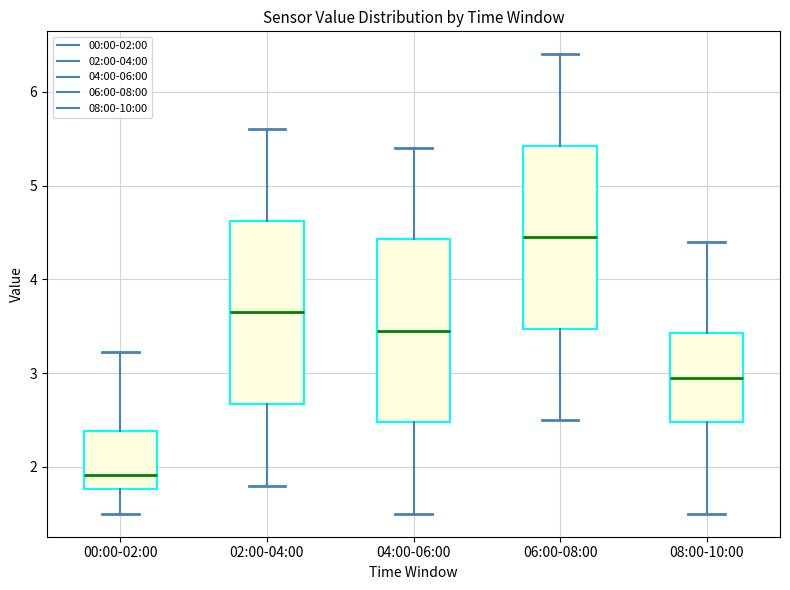

Which box's median line is the highest?

06:00-08:00